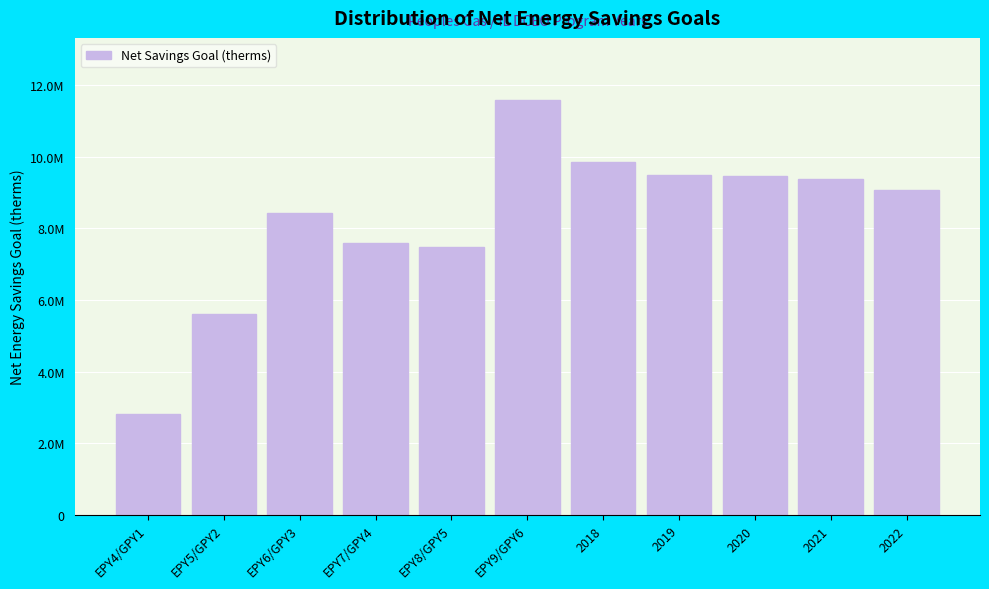

Are the bars horizontal?

No